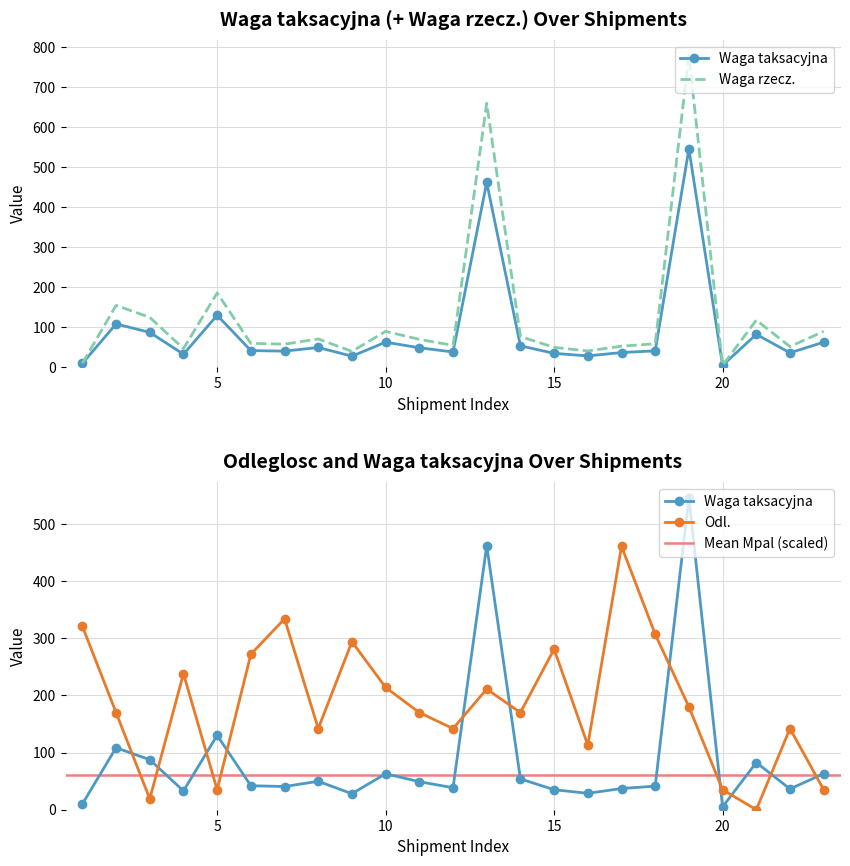

Is the value of Waga rzecz. at 2024-01-19 greater than the value of Odl. at 2024-01-24?

No